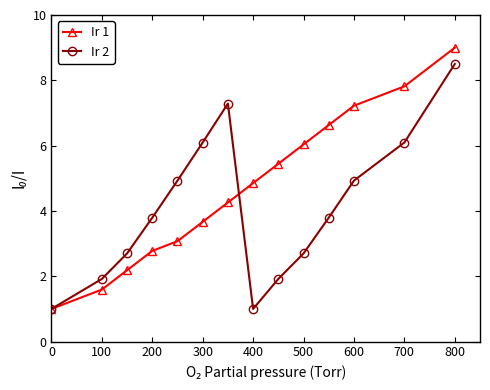

True or false: Ir 1 has more than 1 points higher than both neighbors.

False